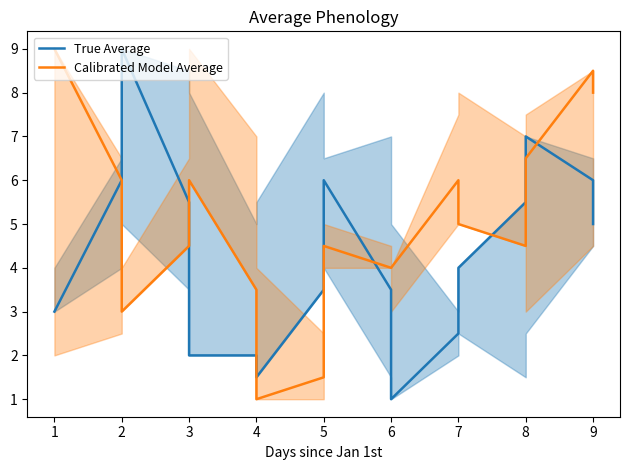

Which series has the widest spread of values?

True Average